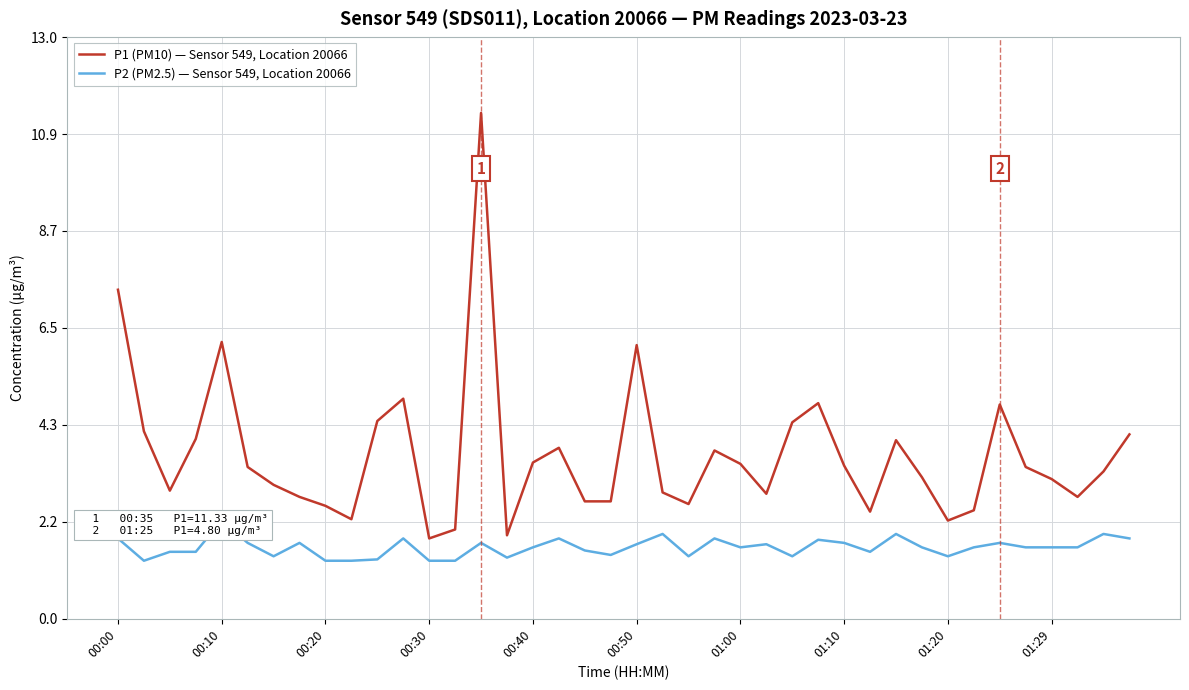

What is the value of the P2 (PM2.5) — Sensor 549, Location 20066 point at the 2nd from the left?

1.3